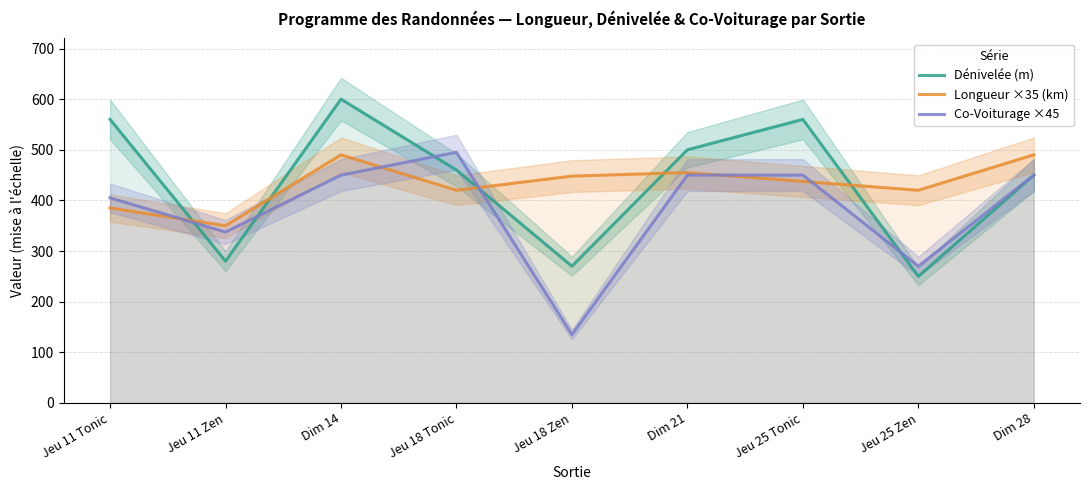

What is the highest value of the Dénivelée (m) series?

600.0